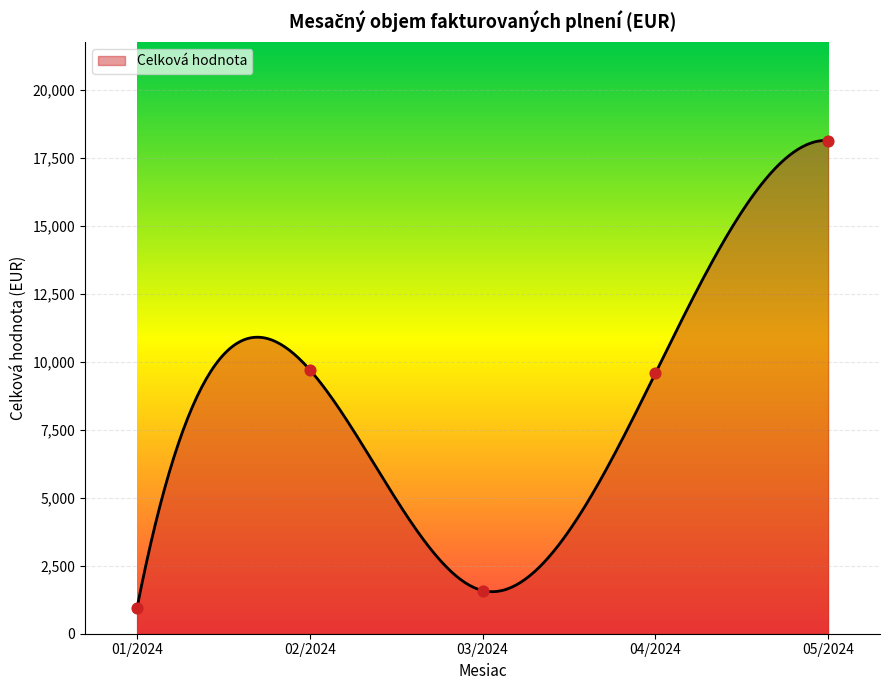

What is the minimum value for Celková hodnota?

945.9